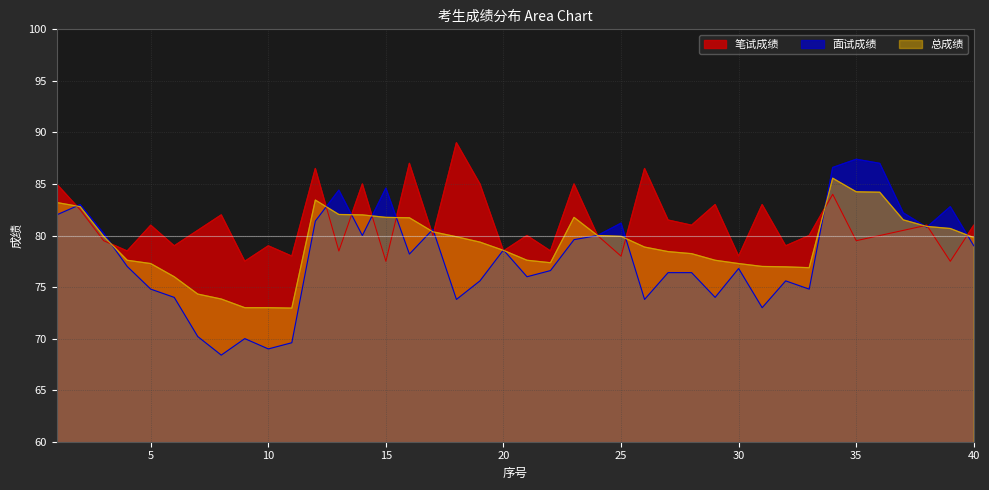

At which label is 面试成绩 closest to 77?

4